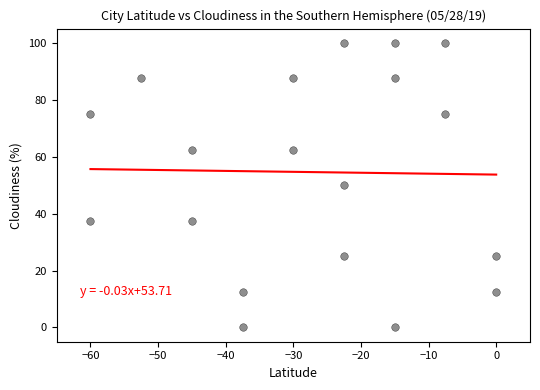

What is the range of X values (max minus min)?

60.0